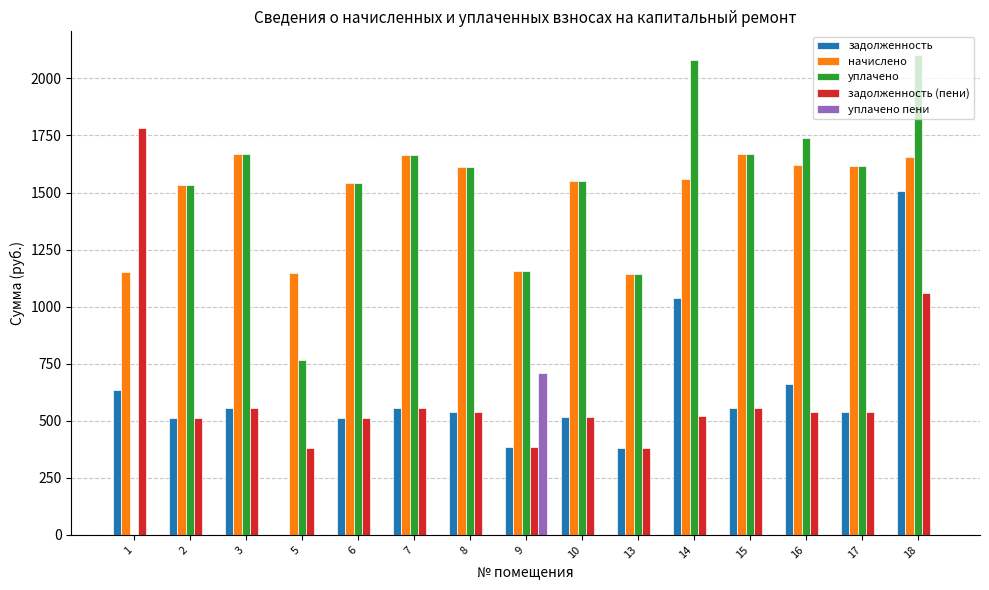

What is the sum of all задолженность values?

8890.0